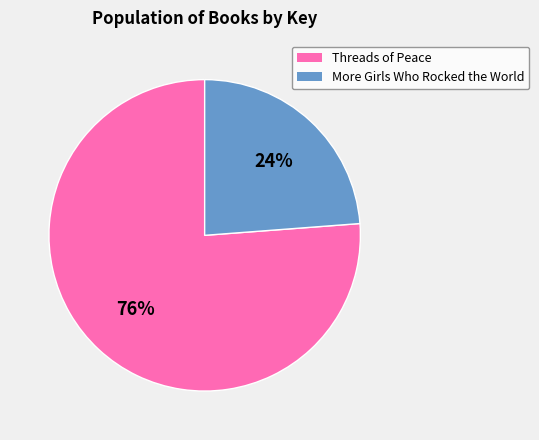

To the nearest percent, what is the combined percentage of More Girls Who Rocked the World and Threads of Peace?

100%